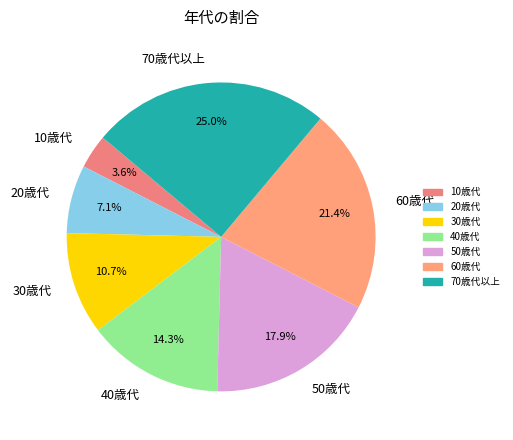

Between 10歳代 and 60歳代, which is larger?

60歳代